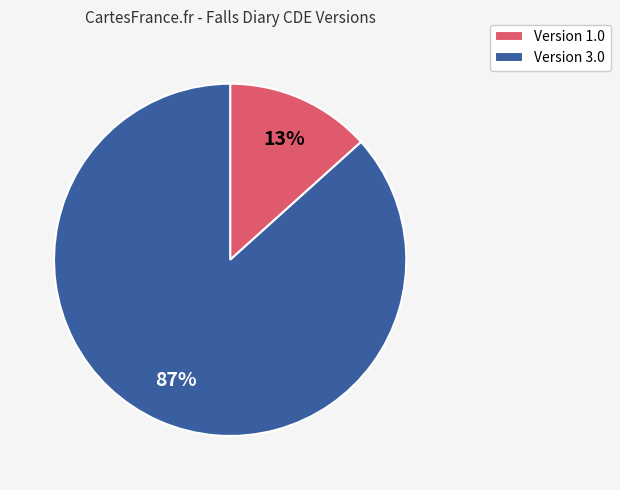

Which has a higher value, Version 1.0 or Version 3.0?

Version 3.0